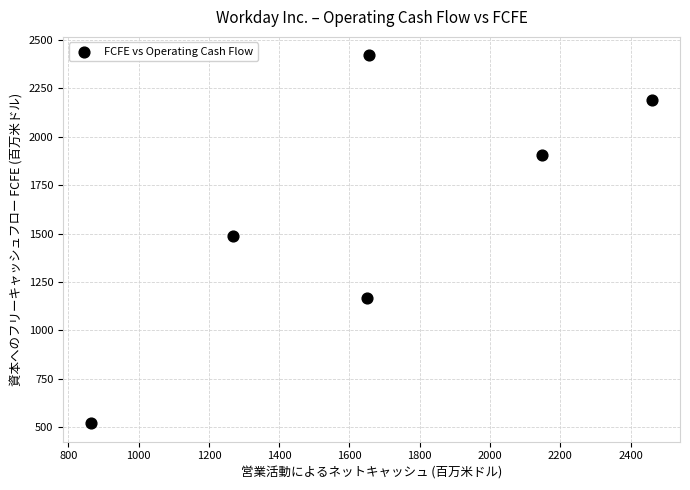

What is the range of Y values (max minus min)?

1899